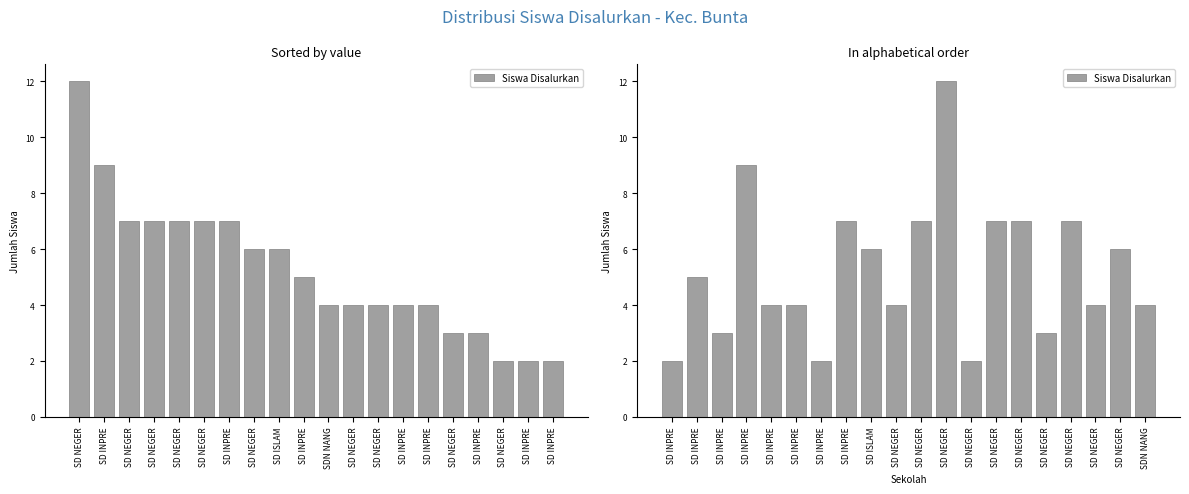

What is the change in value from SD INPRE to SD NEGER?

+8